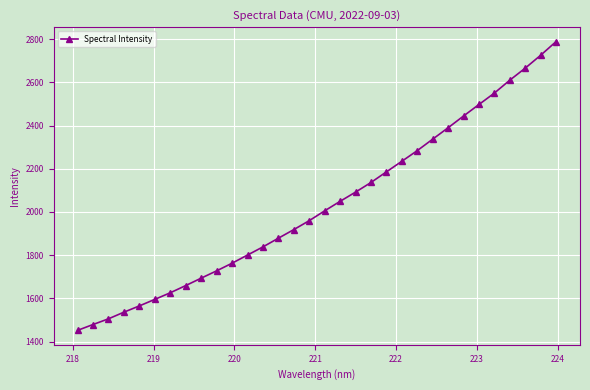

What is the smallest value displayed?

1451.9